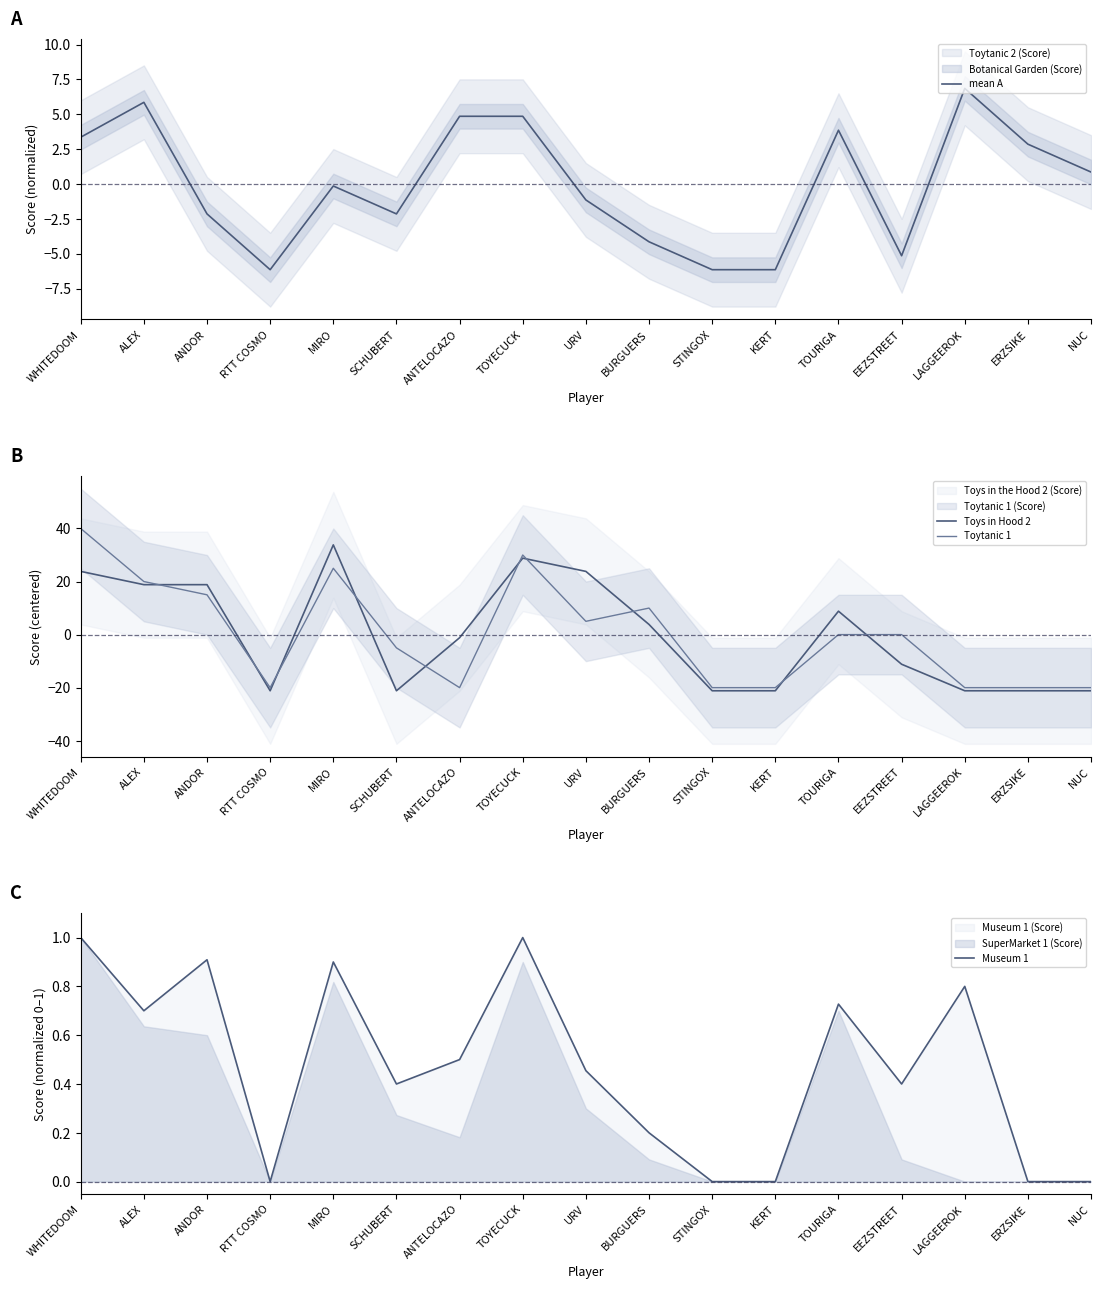

Where is the first local minimum for Museum 1?

ALEX